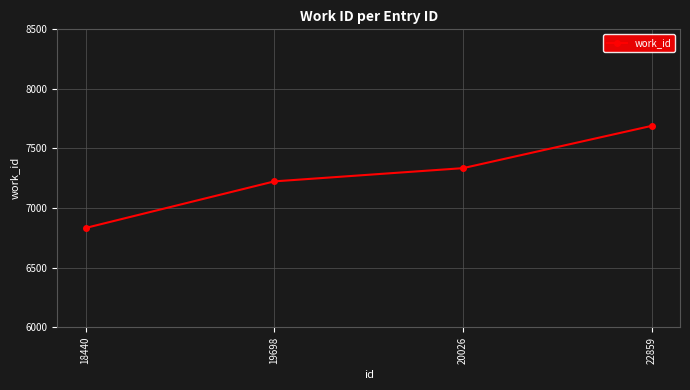

The chart shows a value of 7335 at 20026. True or false?

True